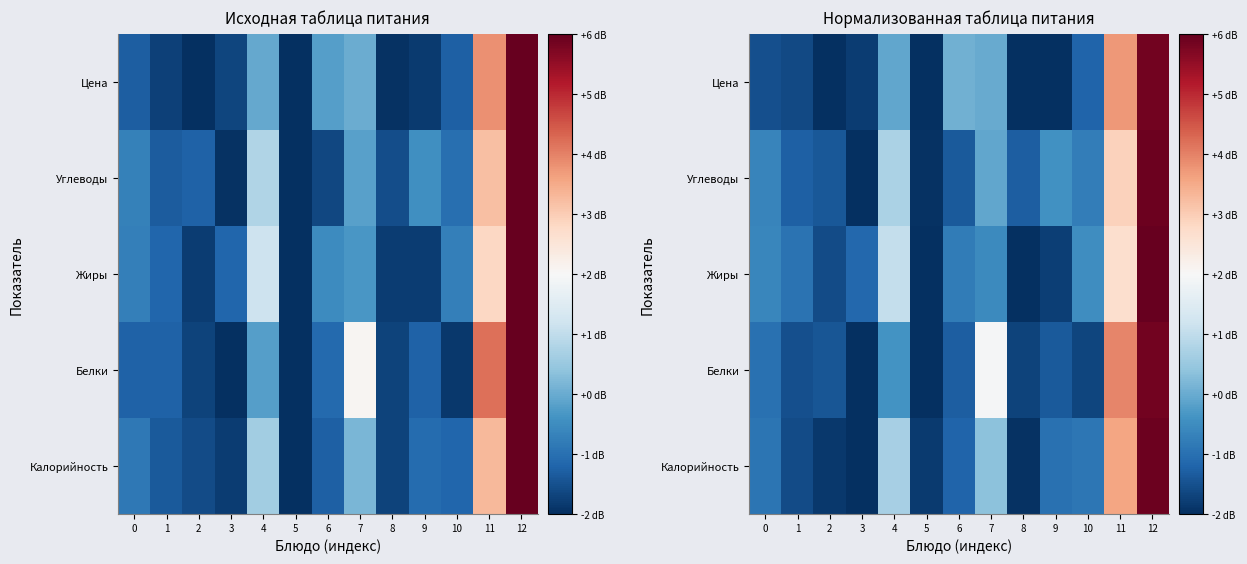

How many distinct data groups are displayed?

5